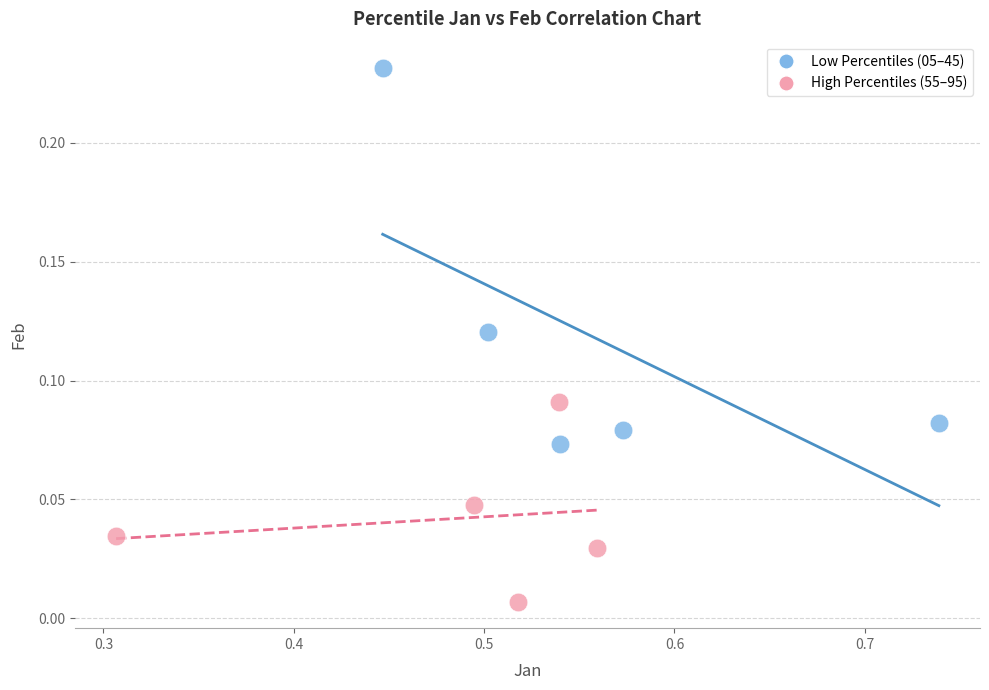

Which series contains the highest Y value?

Low Percentiles (05–45)